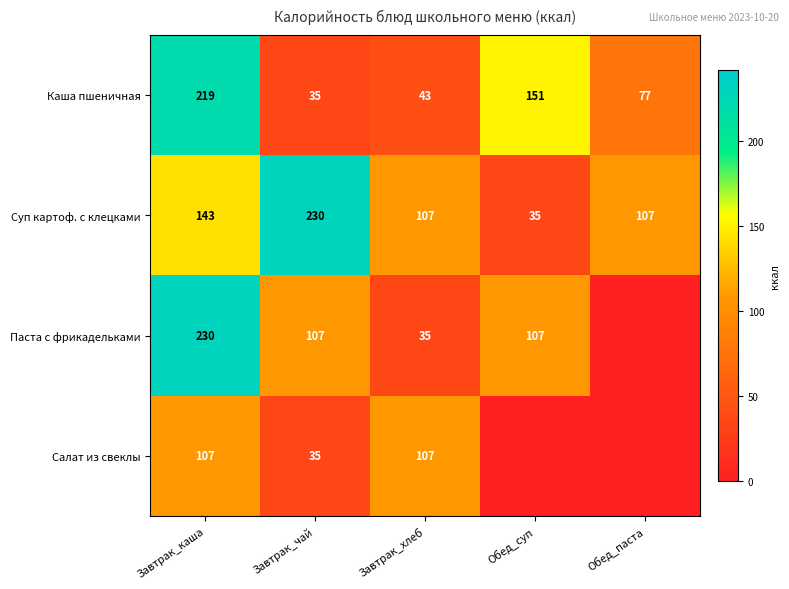

Is the value of Суп картоф. с клецками at Завтрак_каша greater than the value of Паста с фрикадельками at Обед_суп?

Yes